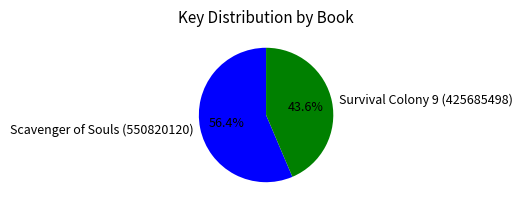

To the nearest percent, what is the average slice percentage?

50%